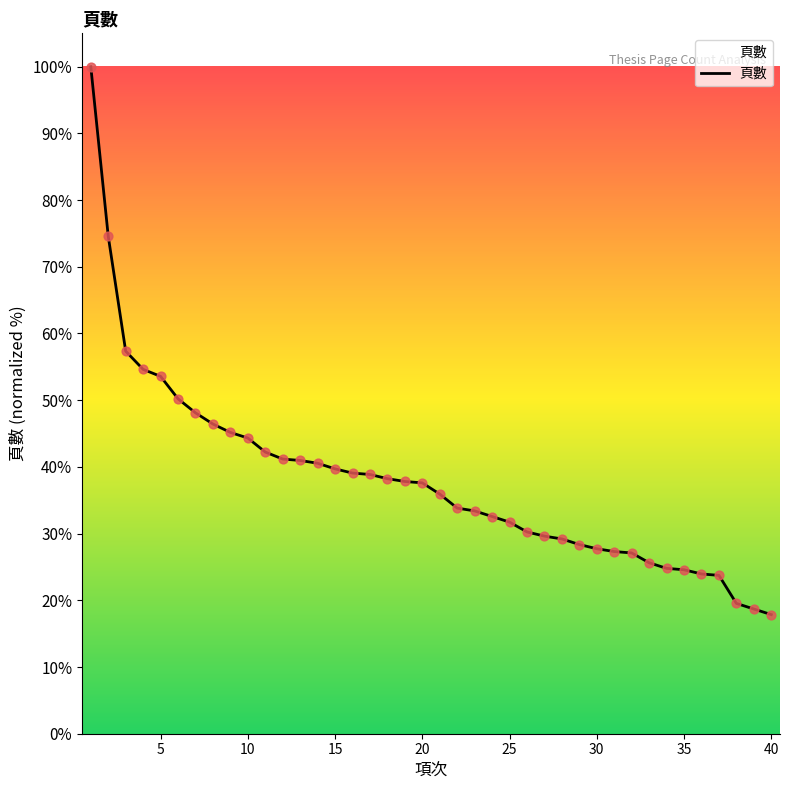

What is the difference between the maximum and minimum values?

82.1